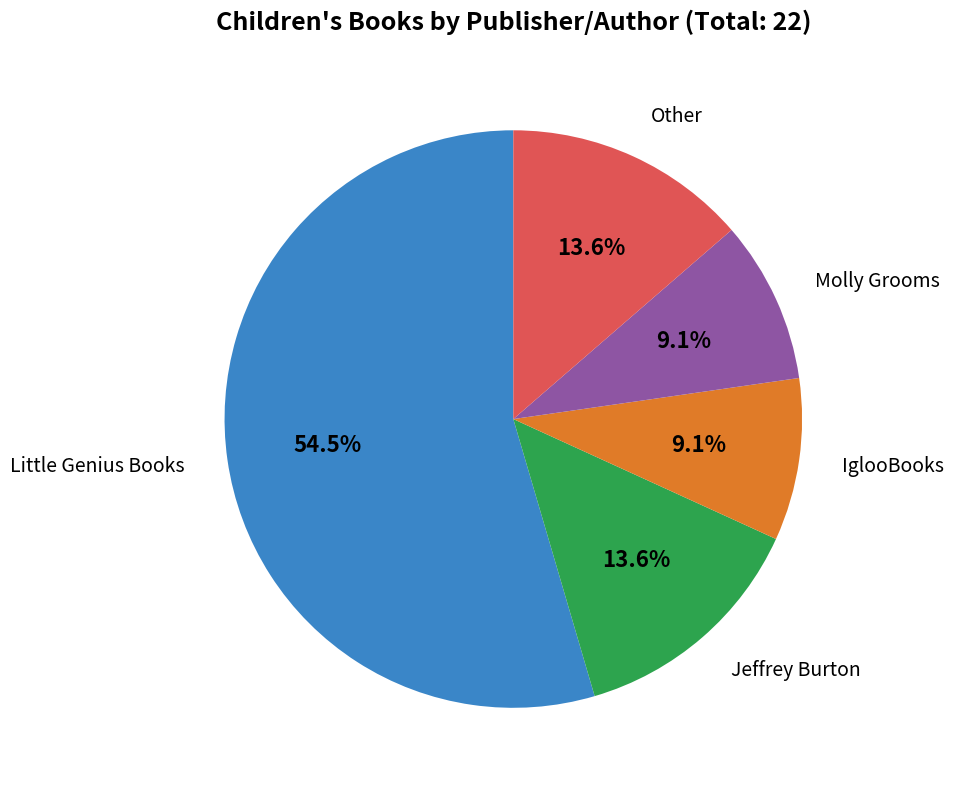

Does any single category account for the majority?

Yes